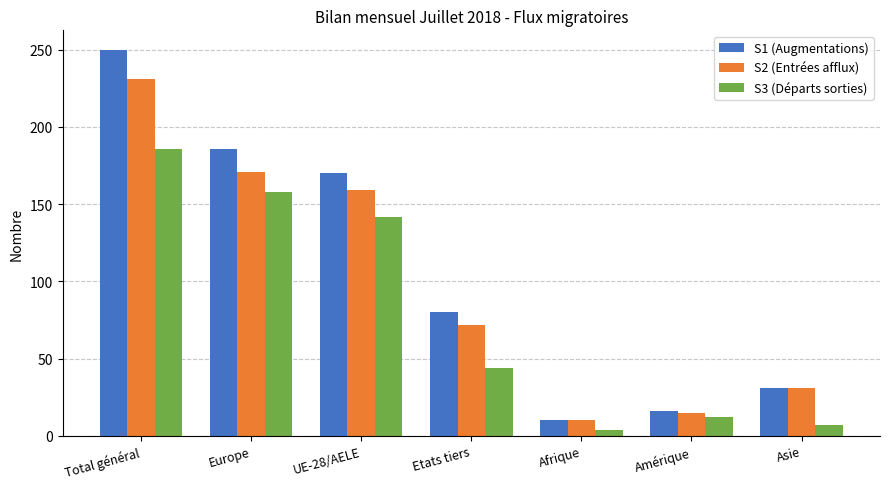

Rank the series by their average value, from lowest to highest.

S3 (Départs sorties), S2 (Entrées afflux), S1 (Augmentations)